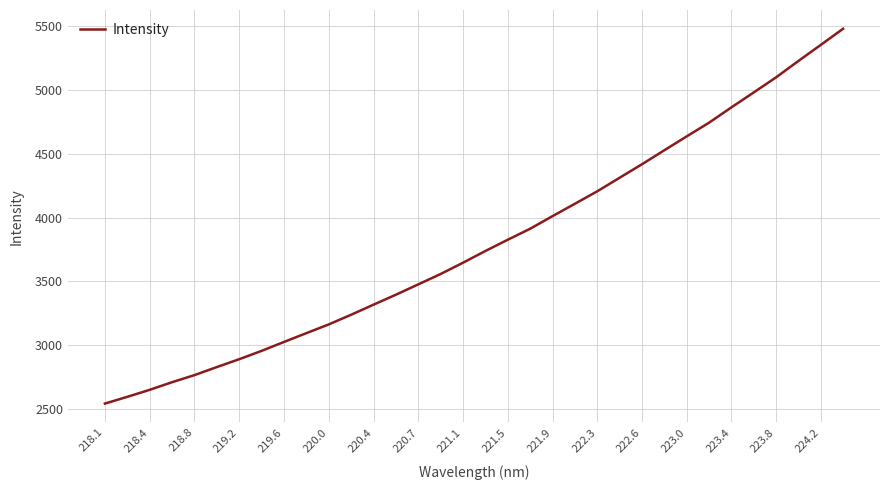

What is the greatest value displayed?

5477.4